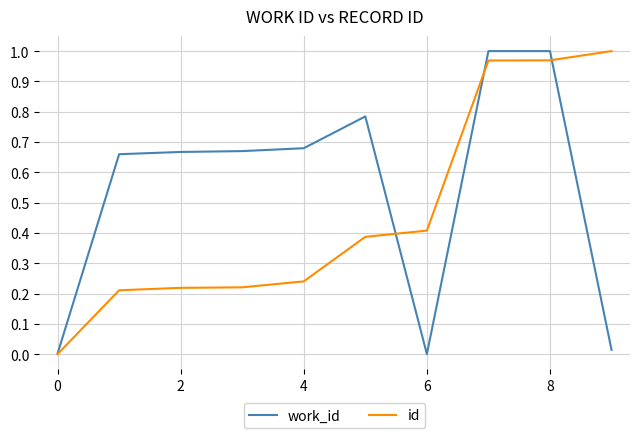

What is the average value of the work_id series?

0.5